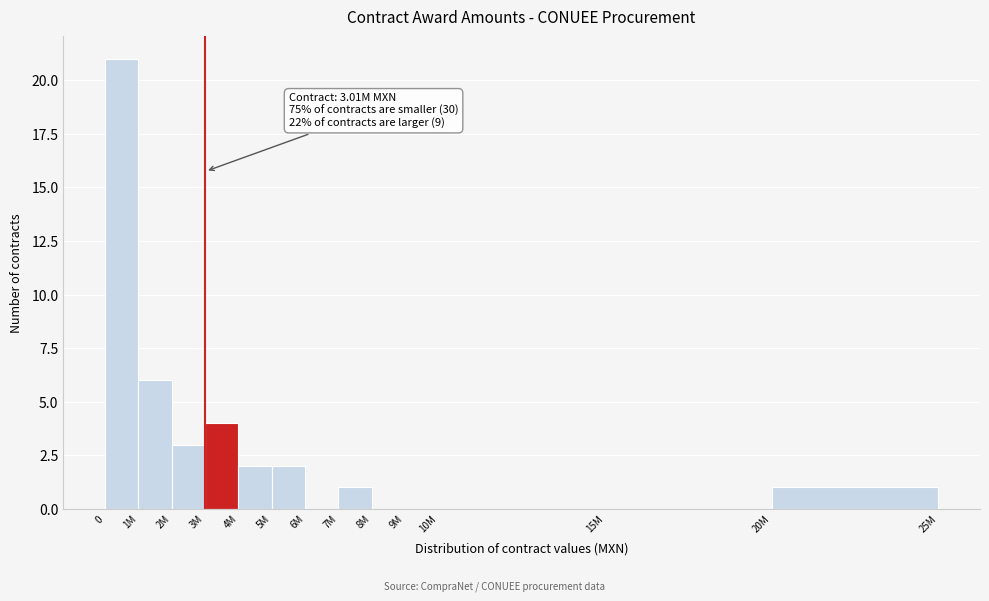

Reading left to right, what are all the values shown in this chart?

0=21	1M=6	2M=3	3M=4	4M=2	5M=2	6M=0	7M=1	8M=0	9M=0	10M=0	15M=0	20M=1